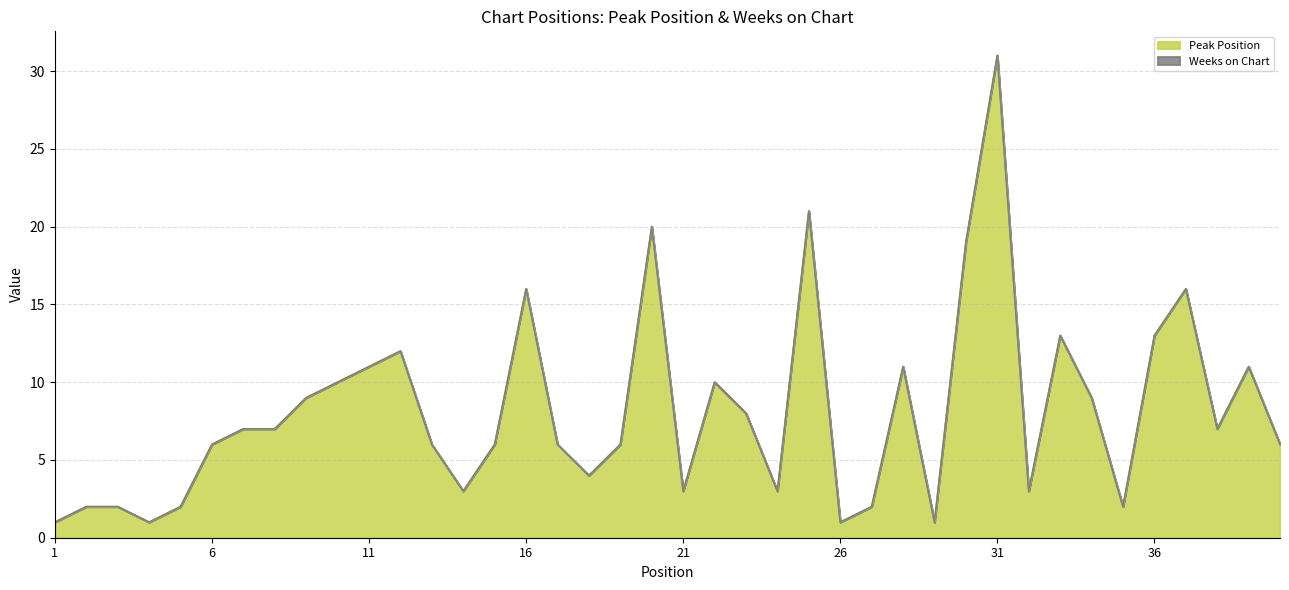

How many lines are shown in the chart?

2